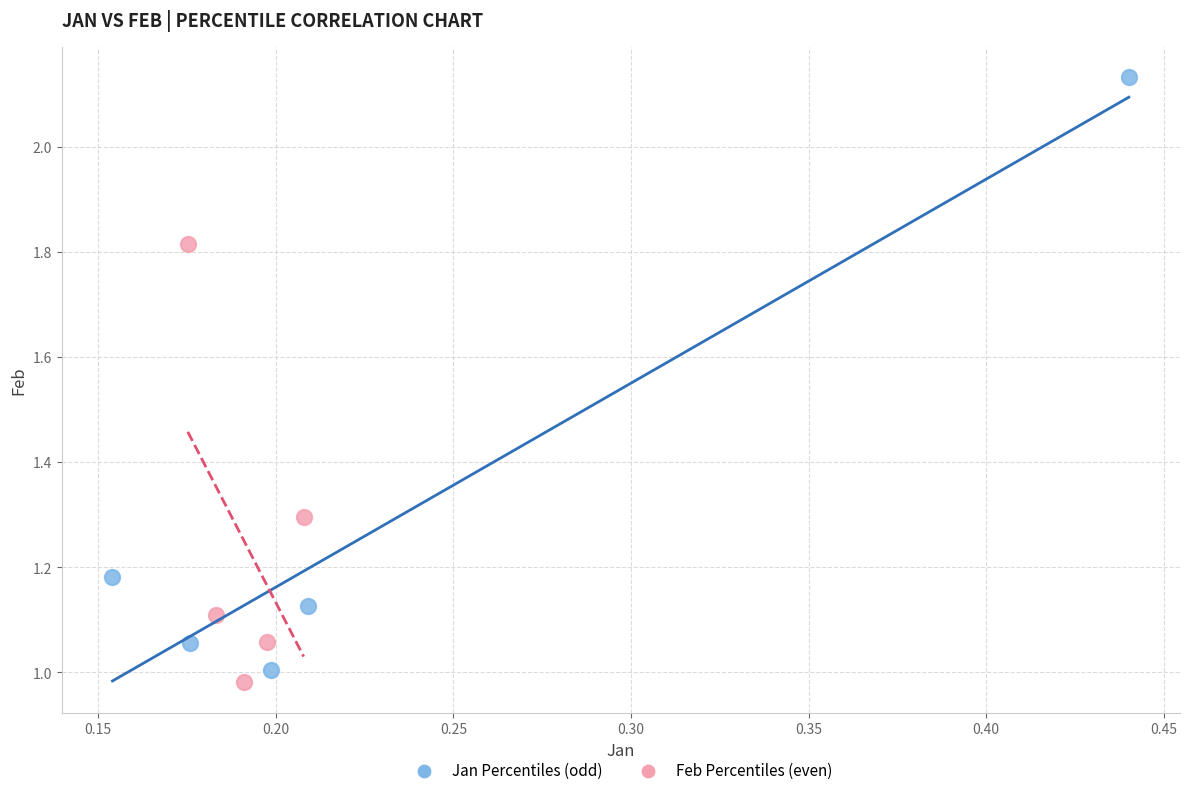

Which series contains the highest Y value?

Jan Percentiles (odd)